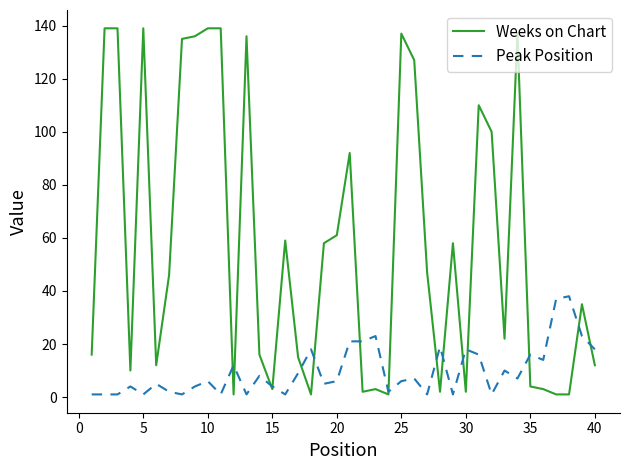

Which series has the widest spread of values?

Weeks on Chart